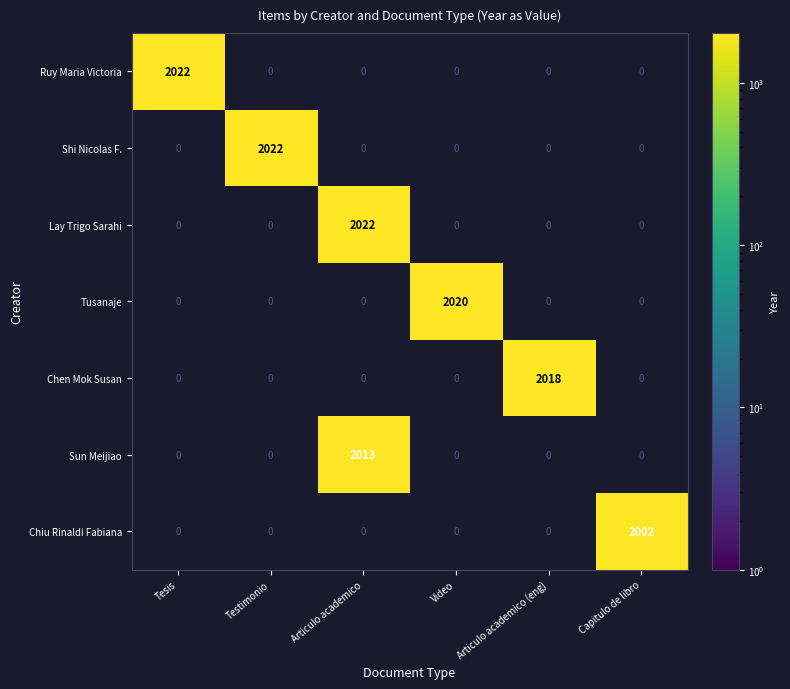

The value of Lay Trigo Sarahi at Articulo academico is 2022. True or false?

True